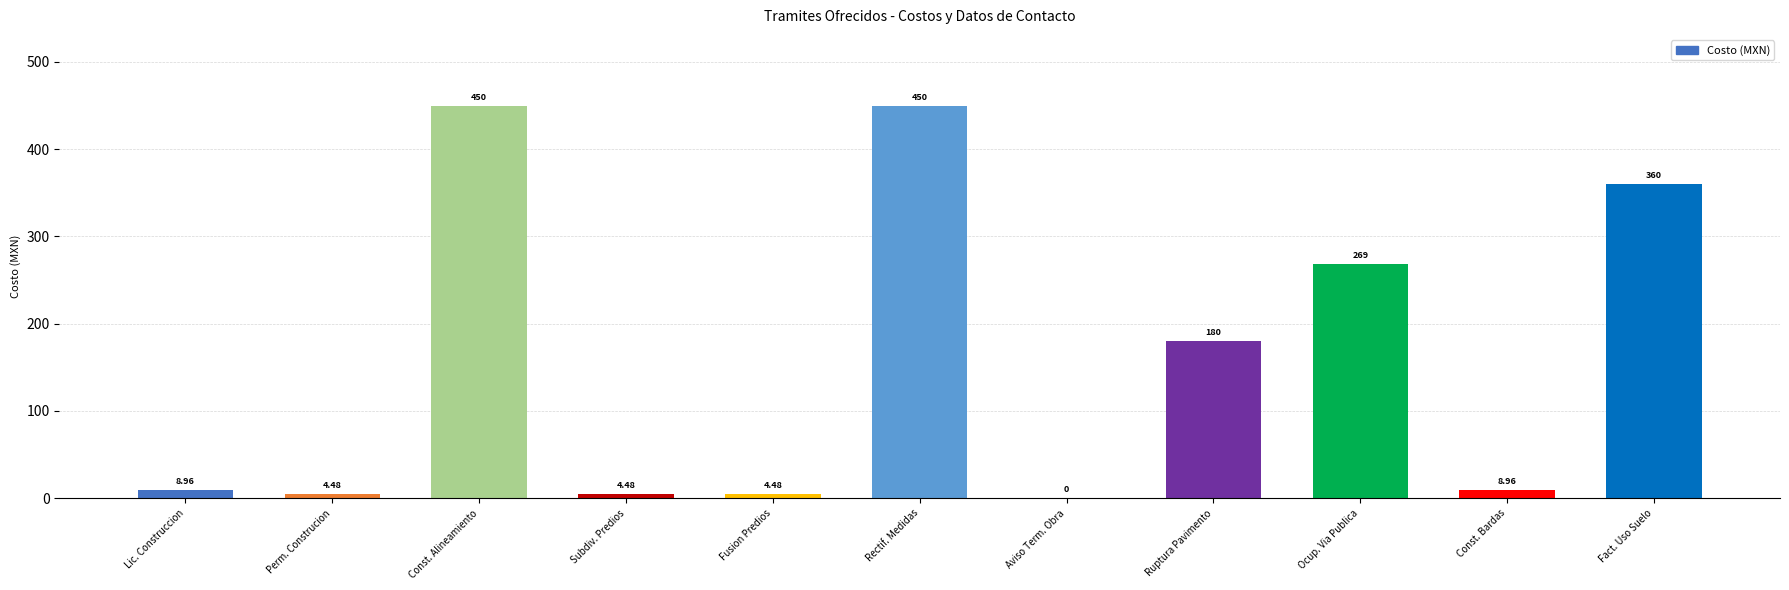

What is the change in value from Rectif. Medidas to Ruptura Pavimento?

-270.0